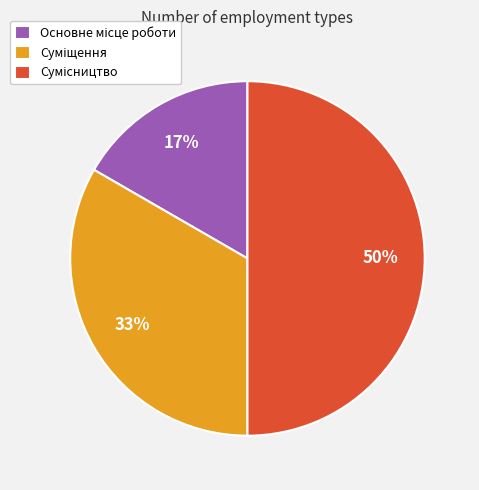

To the nearest percent, what is the average slice percentage?

33%